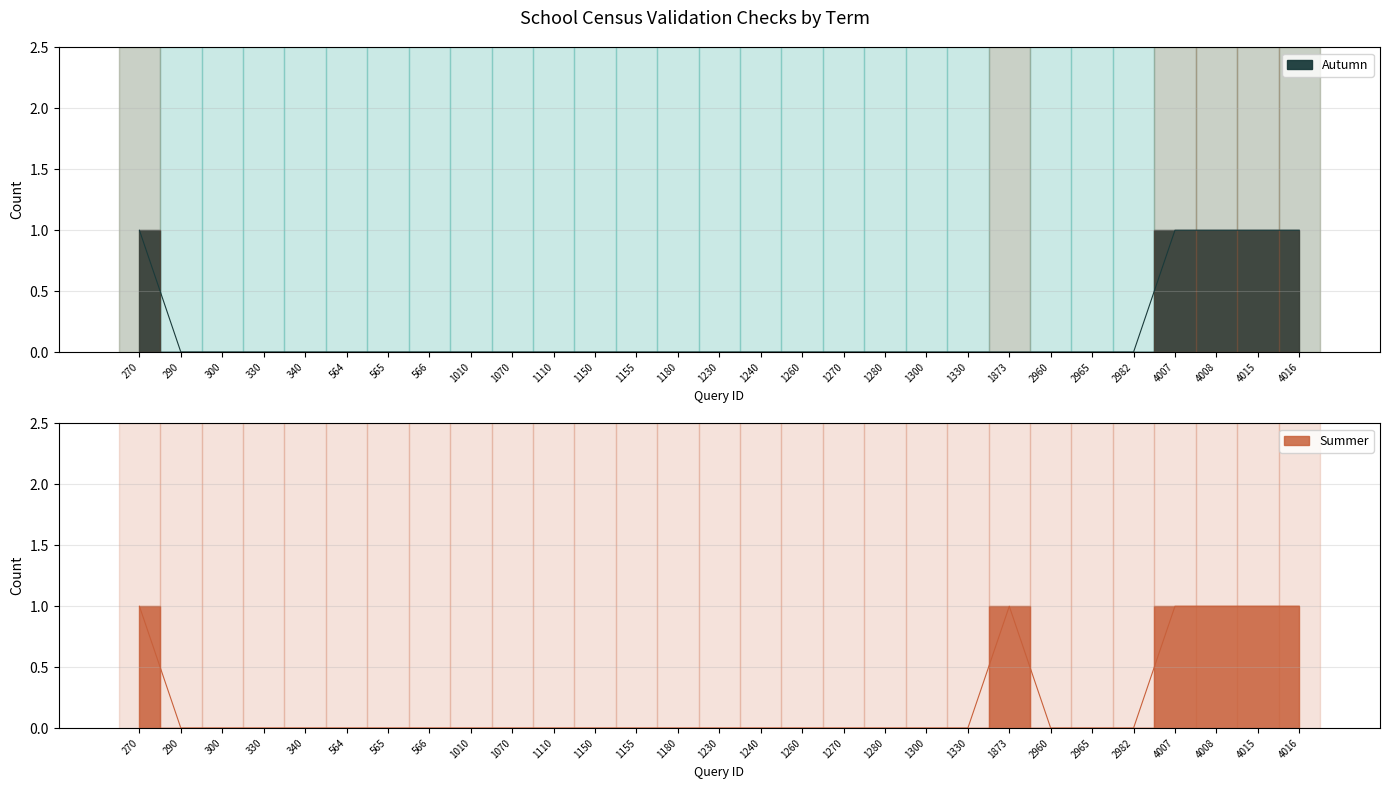

What is the difference between the maximum and minimum values in the Autumn series?

1